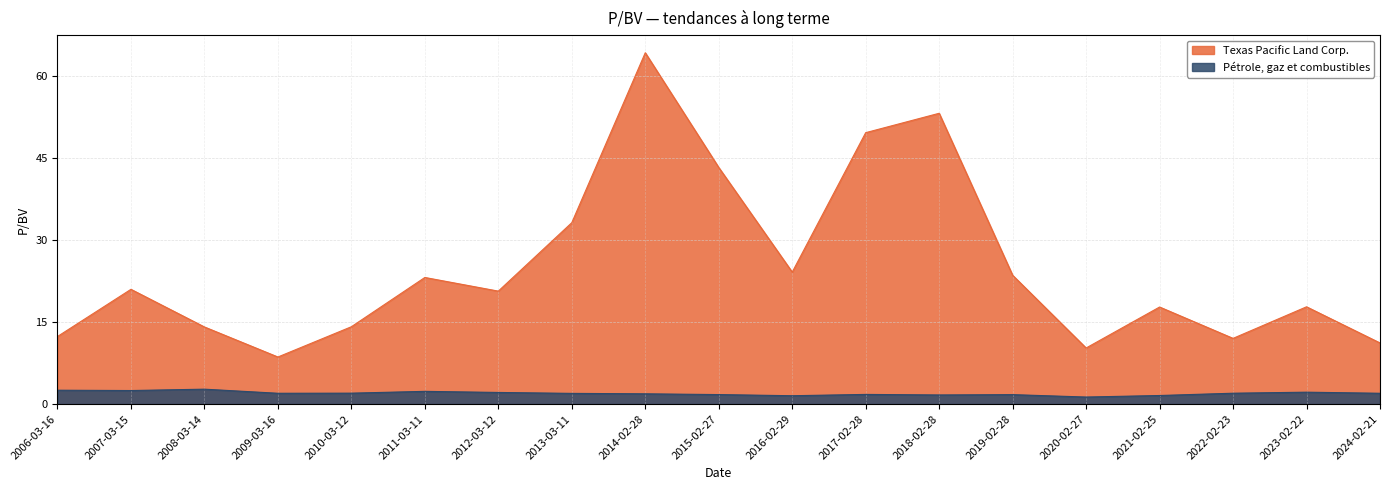

True or false: Pétrole, gaz et combustibles and Texas Pacific Land Corp. intersect in this chart.

False